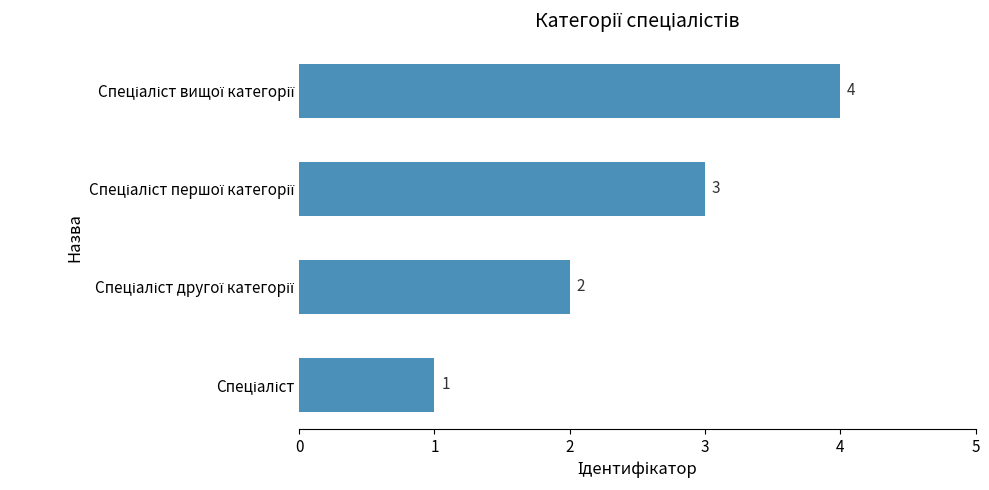

Count the number of data series in this chart.

1